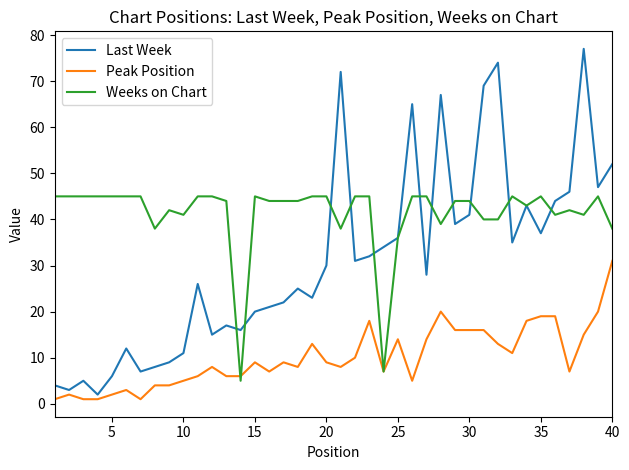

Count the number of categories in the chart.

40